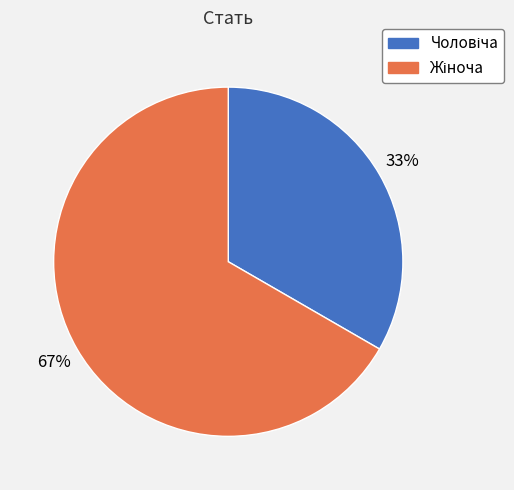

To the nearest percent, what is the average slice percentage?

50%